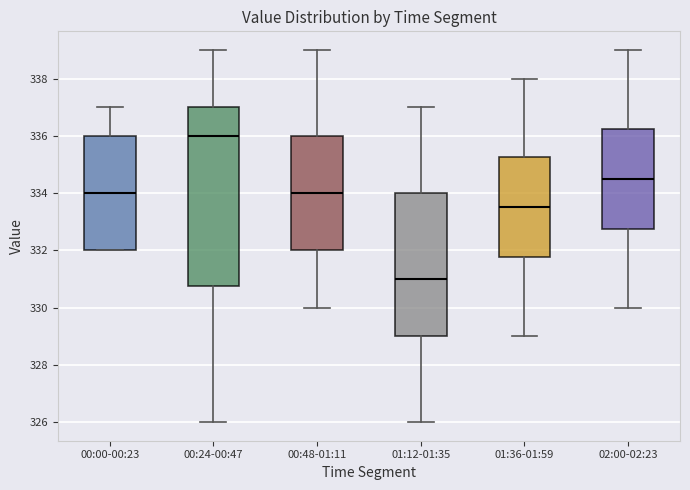

Reading left to right, transcribe this box plot: for each box, give where its median line is, the range the box spans, and where its two whiskers end, as read against the y-axis. The values are not printed on the chart, so give them approximately, as read against the axis.

00:00-00:23: median 334.0, box 332.0 to 336.0, whiskers 332.0 to 337.0
00:24-00:47: median 336.0, box 330.8 to 337.0, whiskers 326.0 to 339.0
00:48-01:11: median 334.0, box 332.0 to 336.0, whiskers 330.0 to 339.0
01:12-01:35: median 331.0, box 329.0 to 334.0, whiskers 326.0 to 337.0
01:36-01:59: median 333.6, box 331.8 to 335.2, whiskers 329.0 to 338.0
02:00-02:23: median 334.6, box 332.8 to 336.2, whiskers 330.0 to 339.0